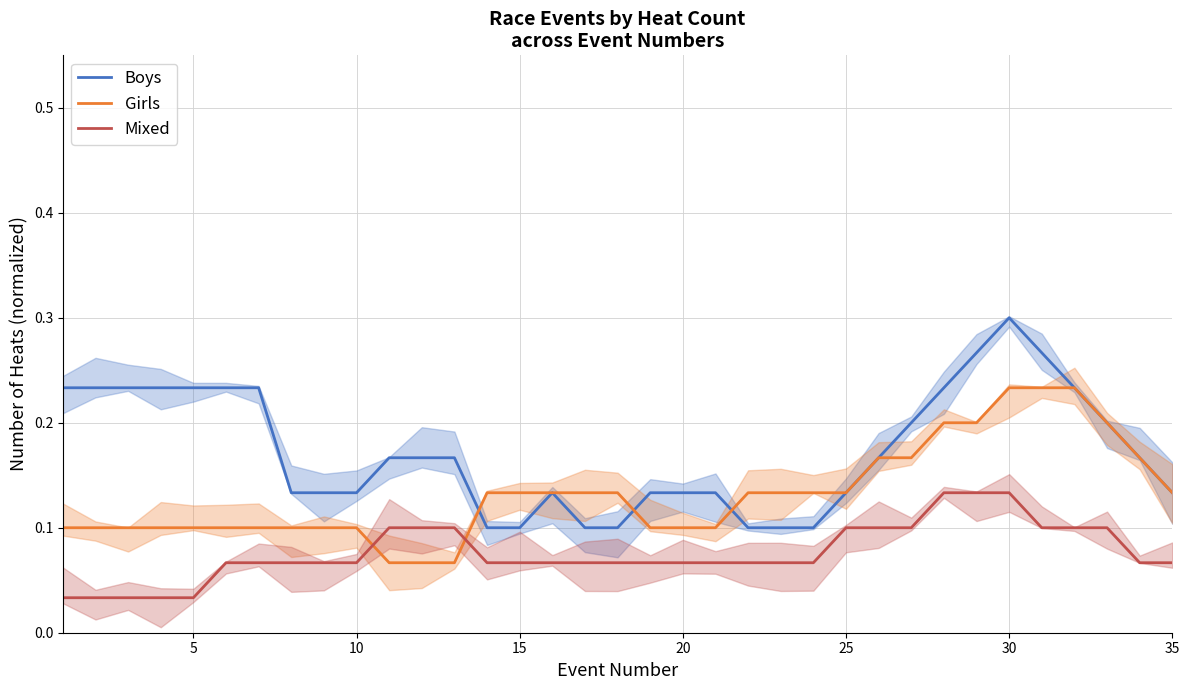

How many intersections are there between Girls and Mixed?

2